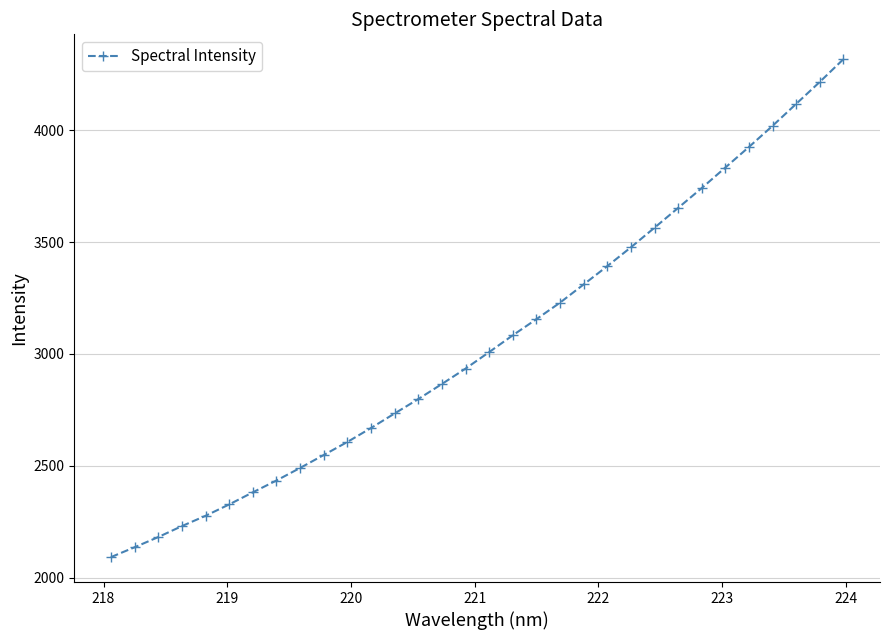

True or false: the data has more than 1 interior local peaks.

False